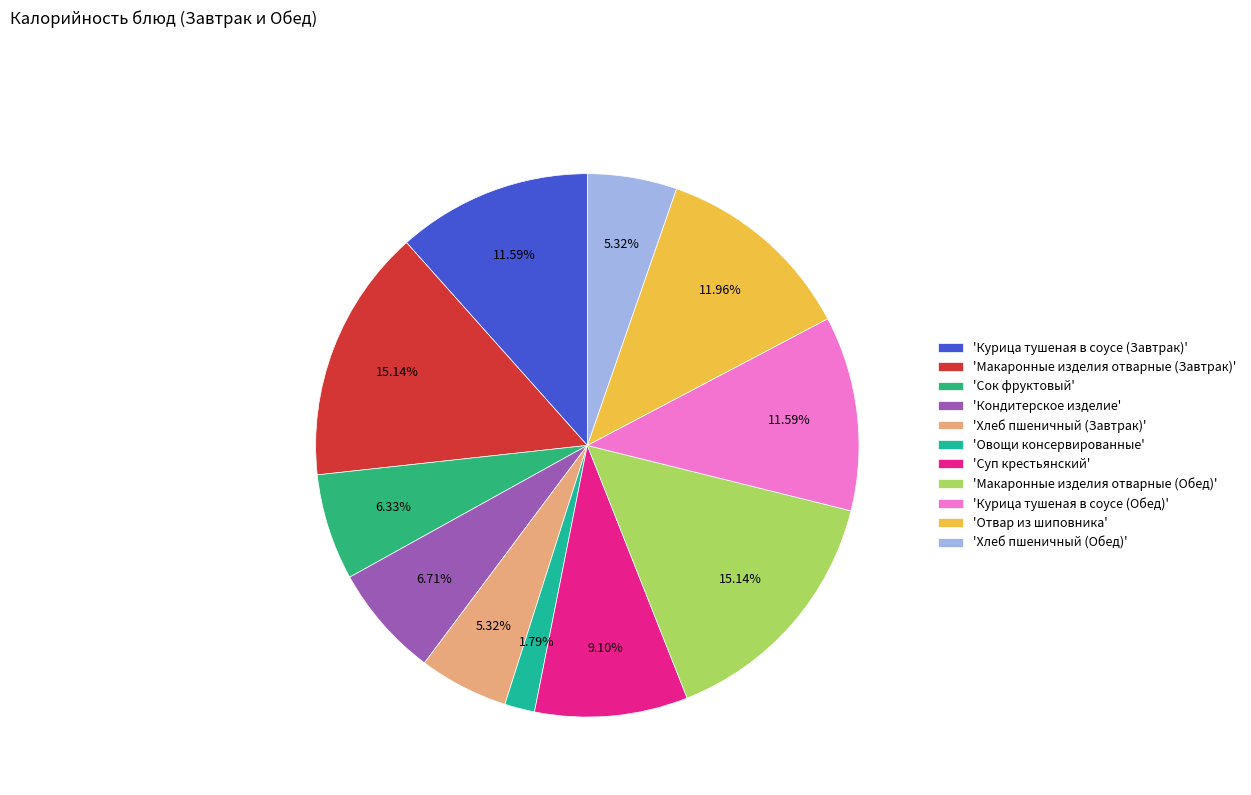

How many slices are in this pie chart?

11